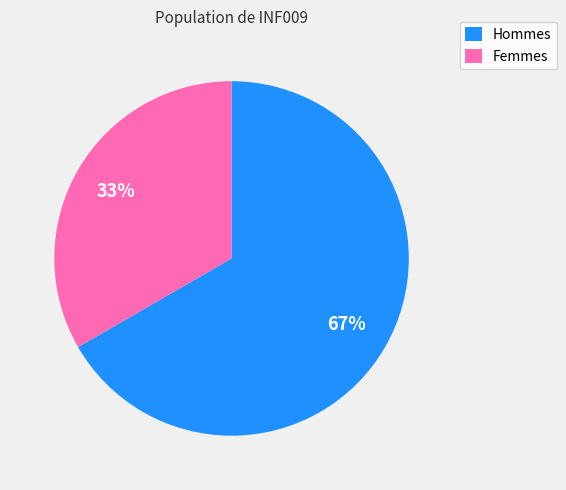

True or false: Hommes accounts for 73% of the total.

False